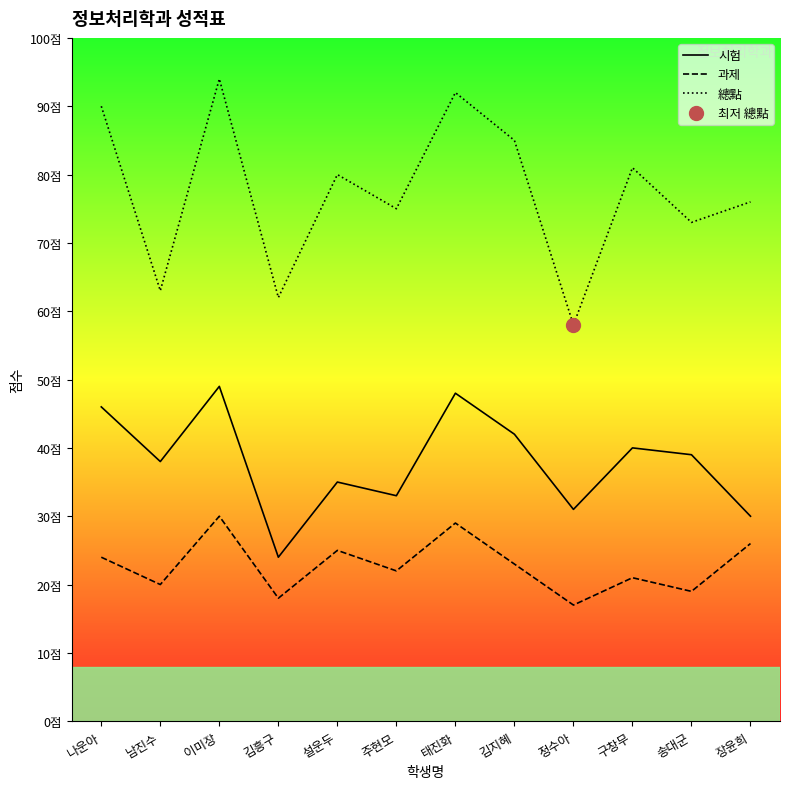

What is the value of the 總點 point at the 6th from the left?

75